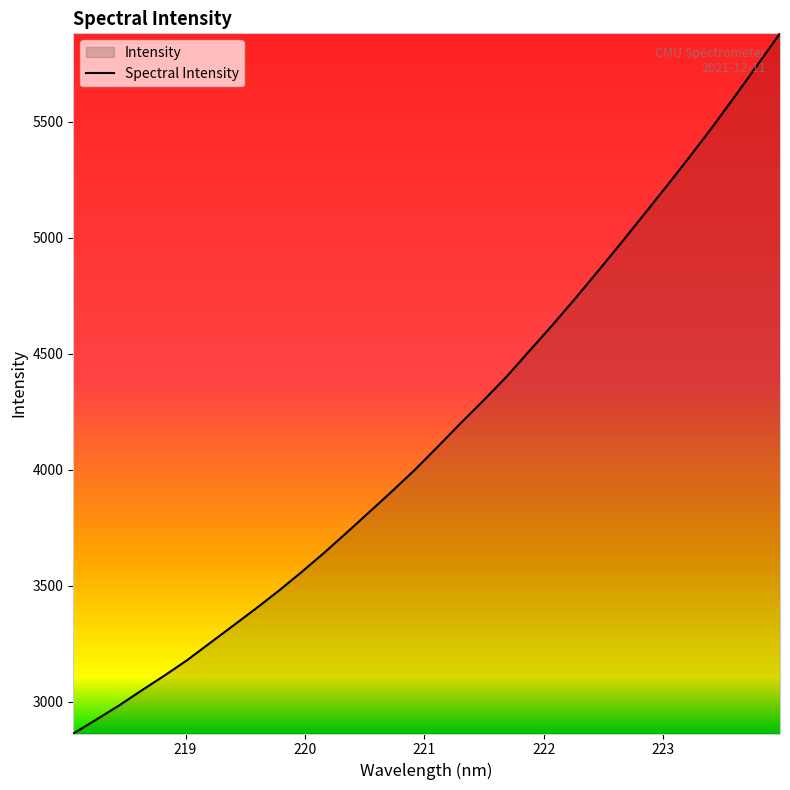

True or false: there are more than 0 points higher than both neighbors.

False